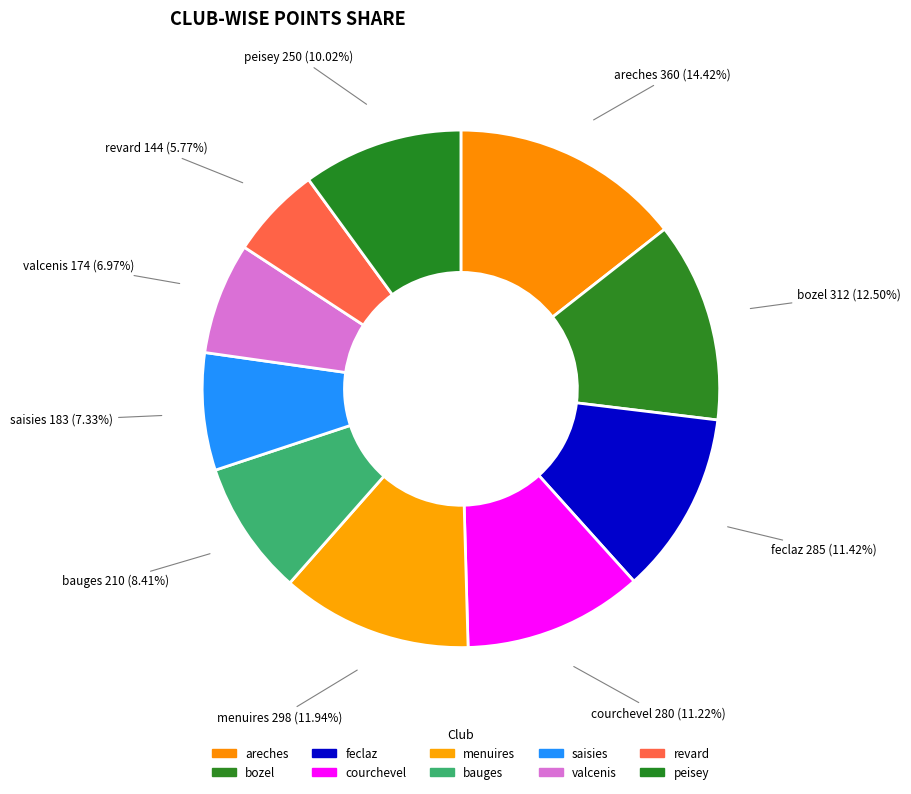

Count the number of slices in the pie.

10